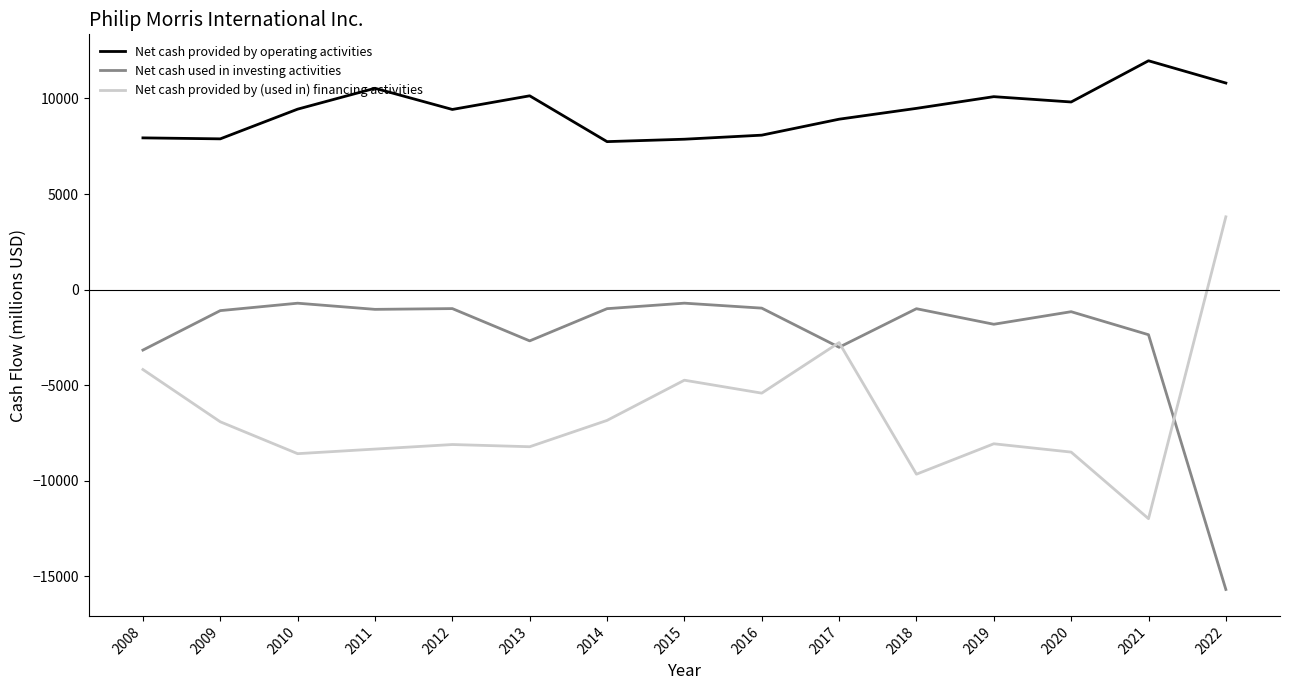

The Net cash used in investing activities series shows -996 at 2014. True or false?

True